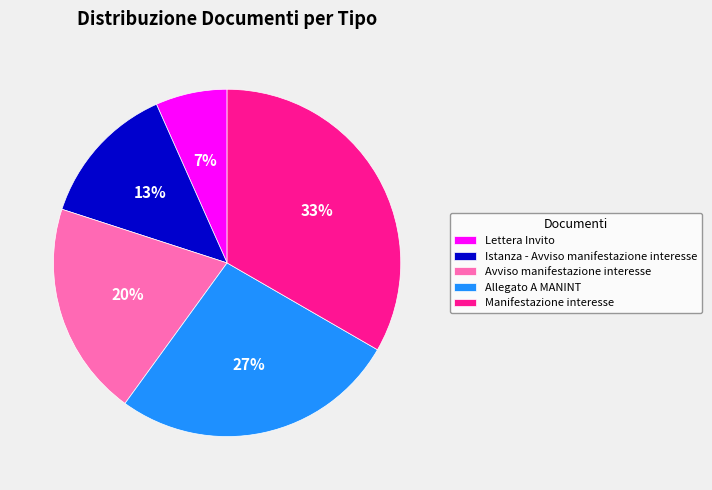

Which category has the biggest portion of the pie?

Manifestazione interesse